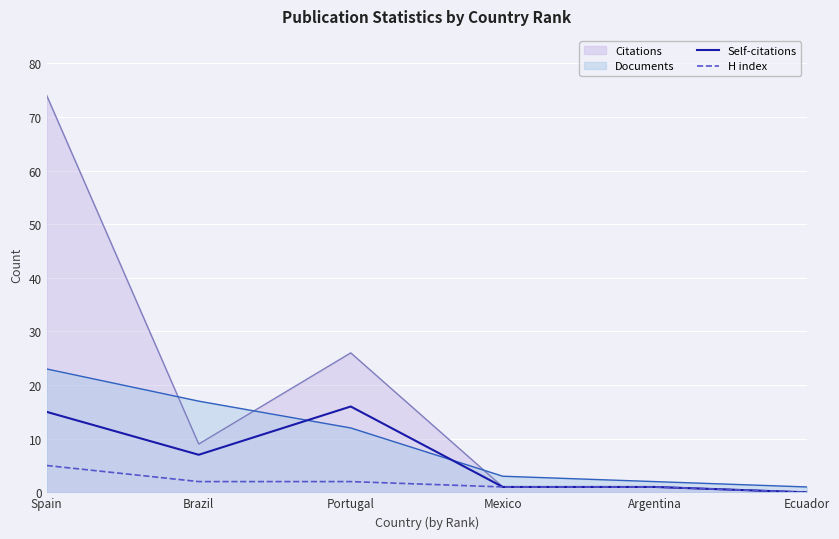

The H index series shows 0 at Ecuador. True or false?

True